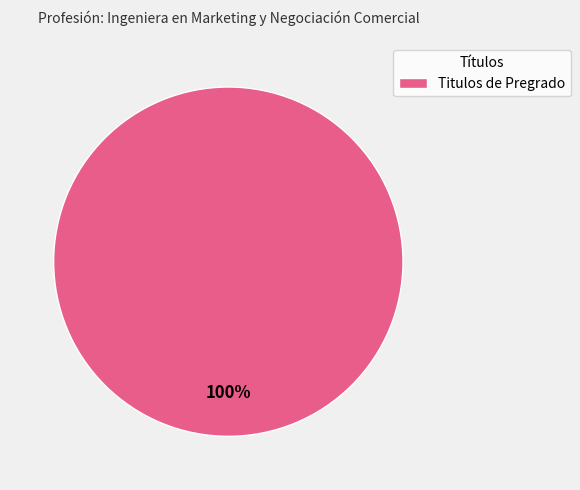

Does Titulos de Pregrado represent more than half of the total?

Yes